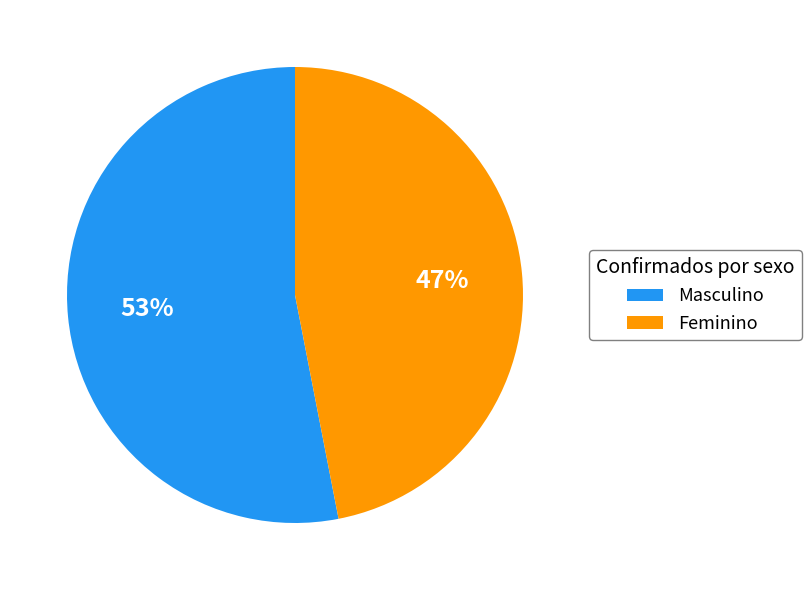

To the nearest percent, what portion does Masculino represent?

53%